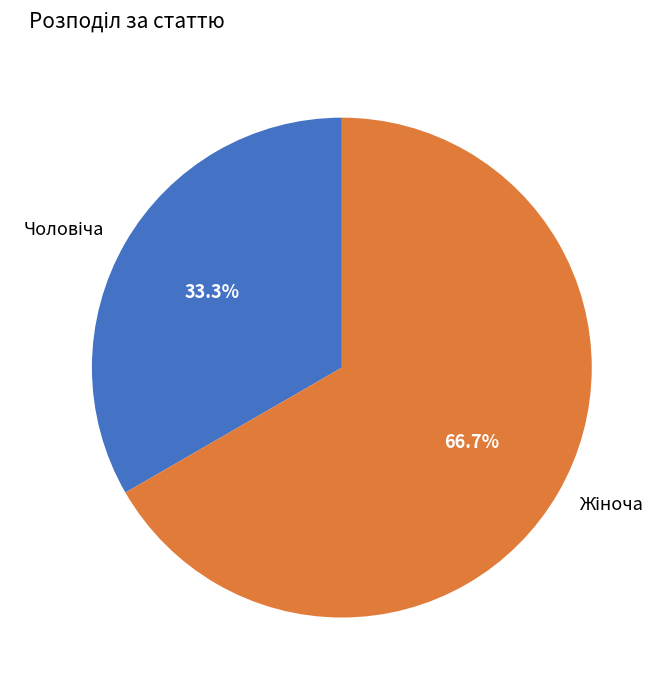

How many slices are in this pie chart?

2